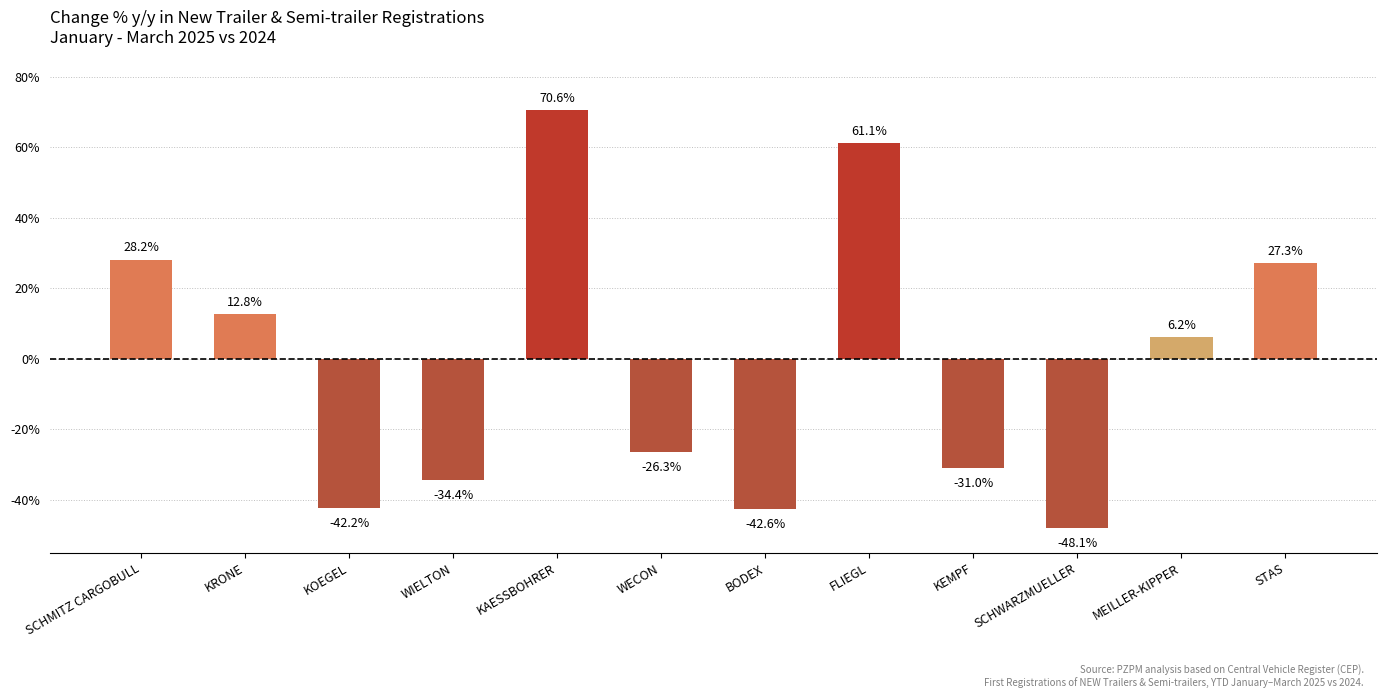

The chart shows a value of 0.1 at MEILLER-KIPPER. True or false?

False